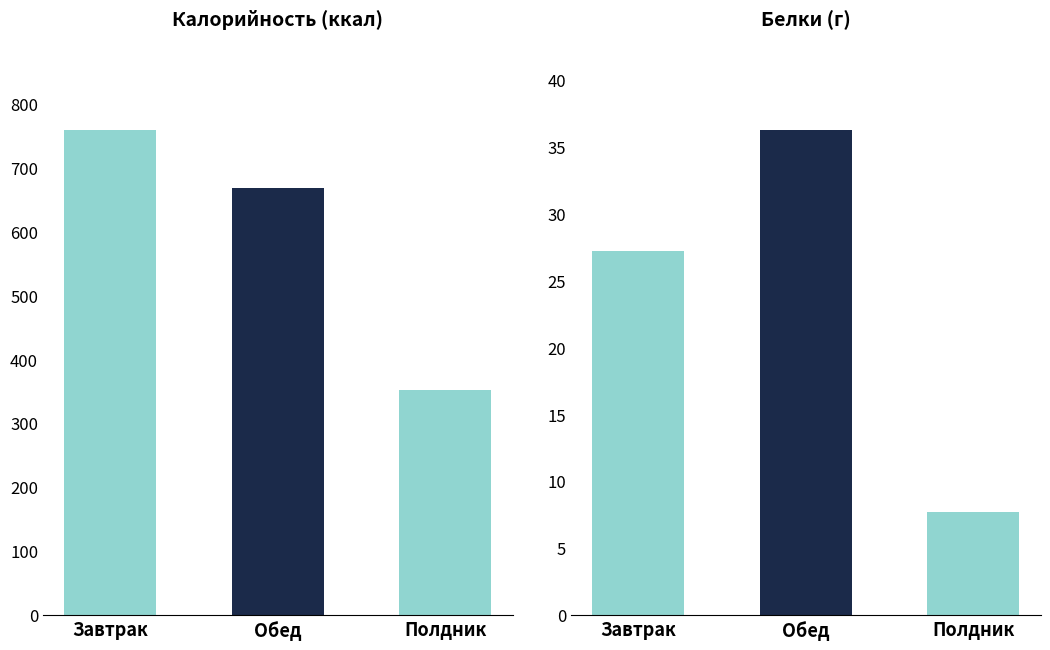

List the series in order of their peak value, lowest first.

Белки, Калорийность